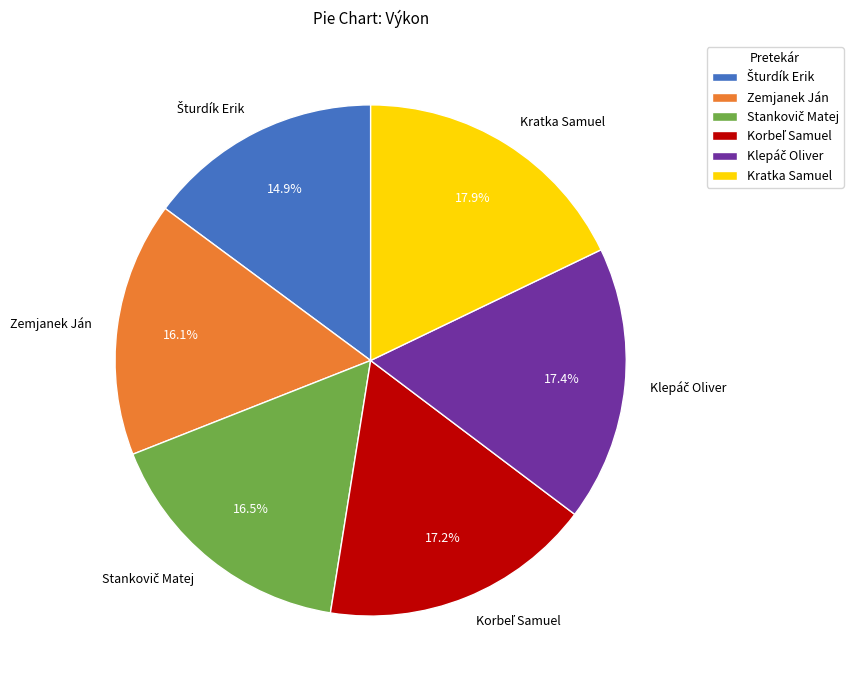

Does Kratka Samuel represent more than half of the total?

No